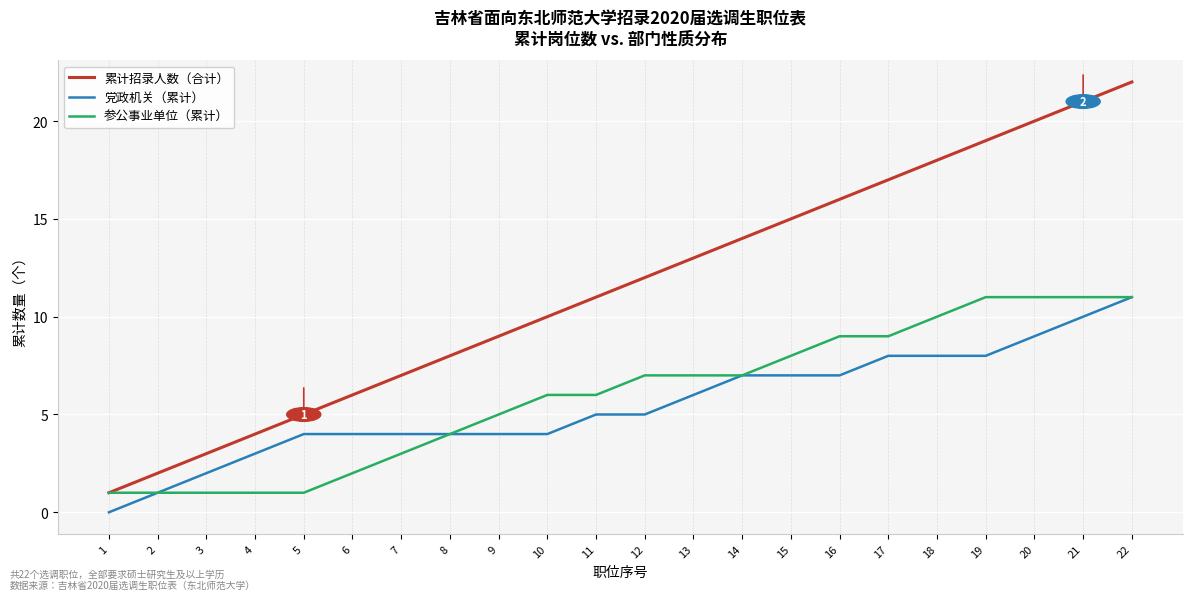

What are all the series names shown in the legend?

累计招录人数（合计）, 党政机关（累计）, 参公事业单位（累计）